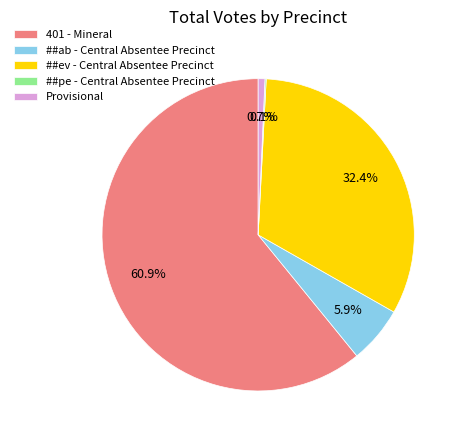

Between ##ev - Central Absentee Precinct and ##ab - Central Absentee Precinct, which is larger?

##ev - Central Absentee Precinct